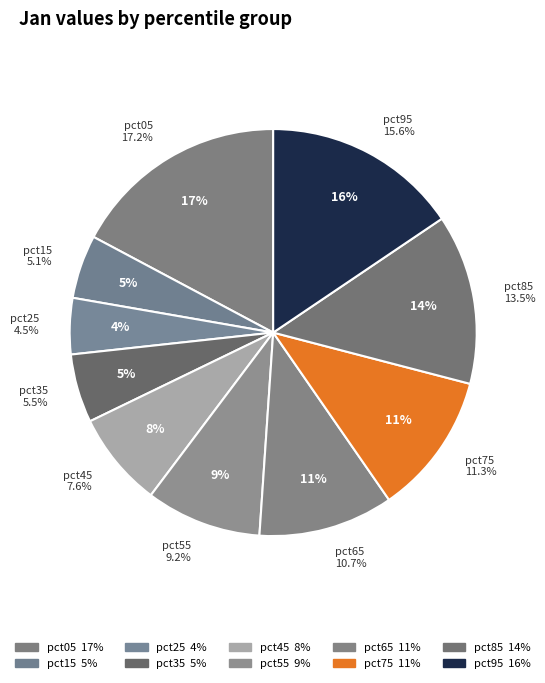

The pct35 slice represents 1% of the pie. True or false?

False